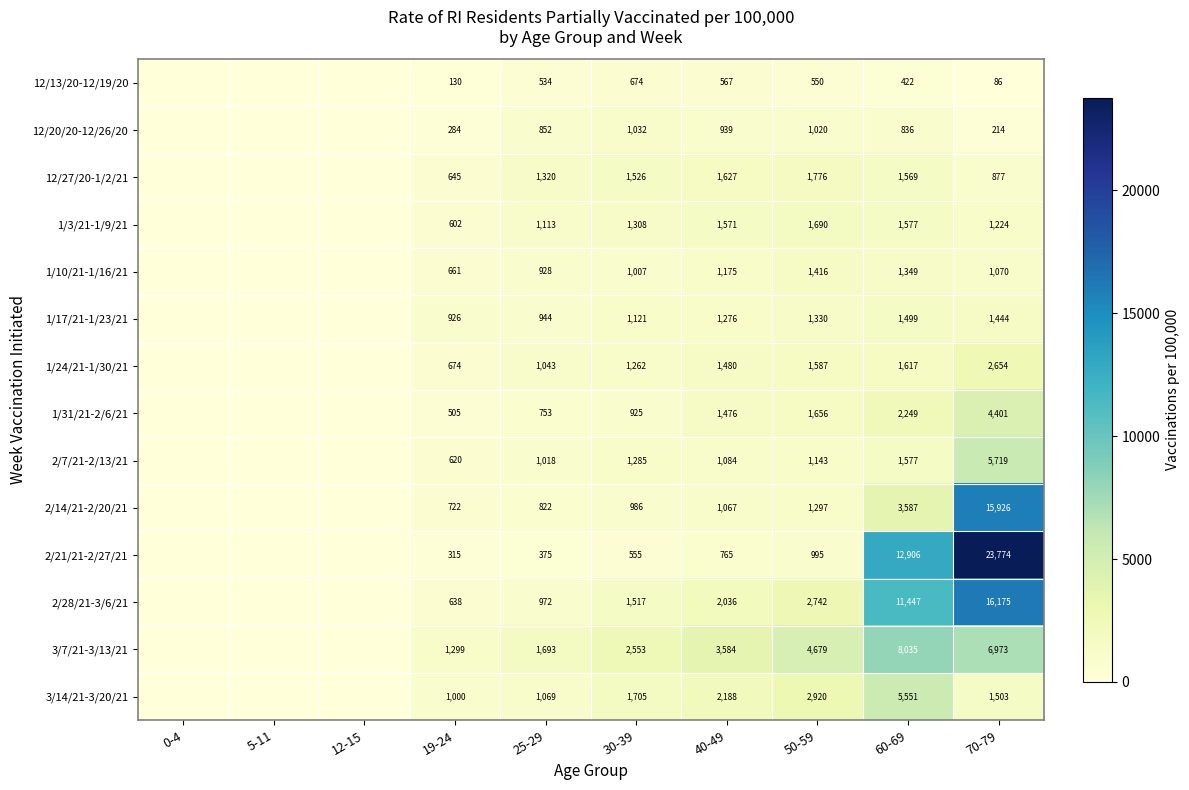

The value of 1/17/21-1/23/21 at 70-79 is 1444. True or false?

True